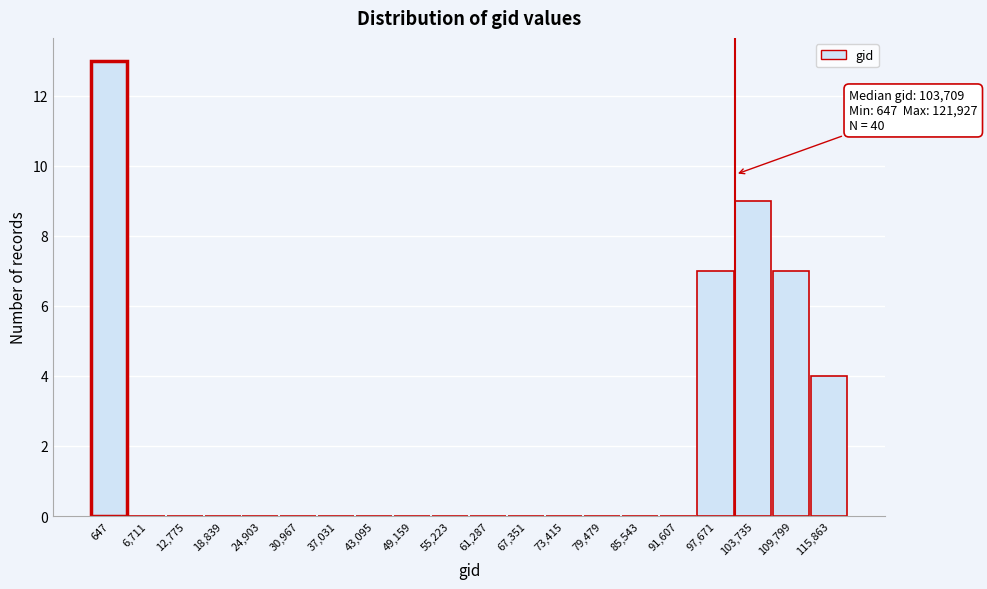

Reading left to right, extract all data points from this chart.

647=13	6,711=0	12,775=0	18,839=0	24,903=0	30,967=0	37,031=0	43,095=0	49,159=0	55,223=0	61,287=0	67,351=0	73,415=0	79,479=0	85,543=0	91,607=0	97,671=7	103,735=9	109,799=7	115,863=4